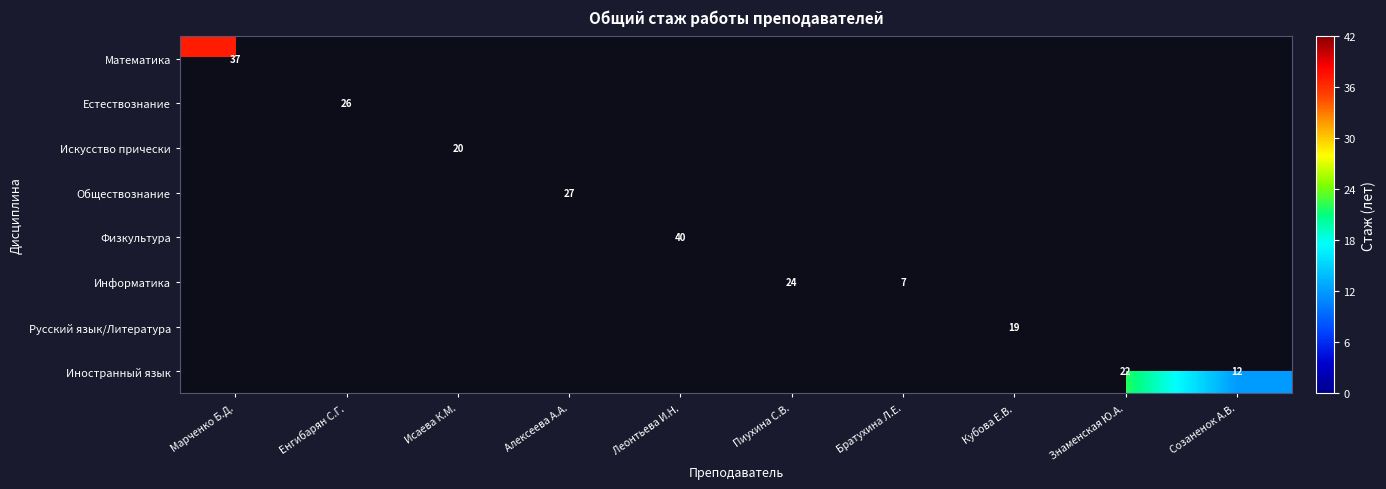

Which series has the largest range (max minus min)?

Математика